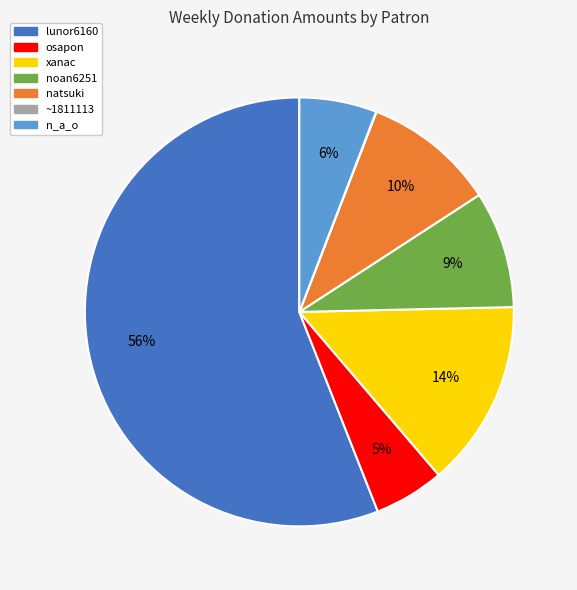

Is there any slice that represents more than half of the pie?

Yes